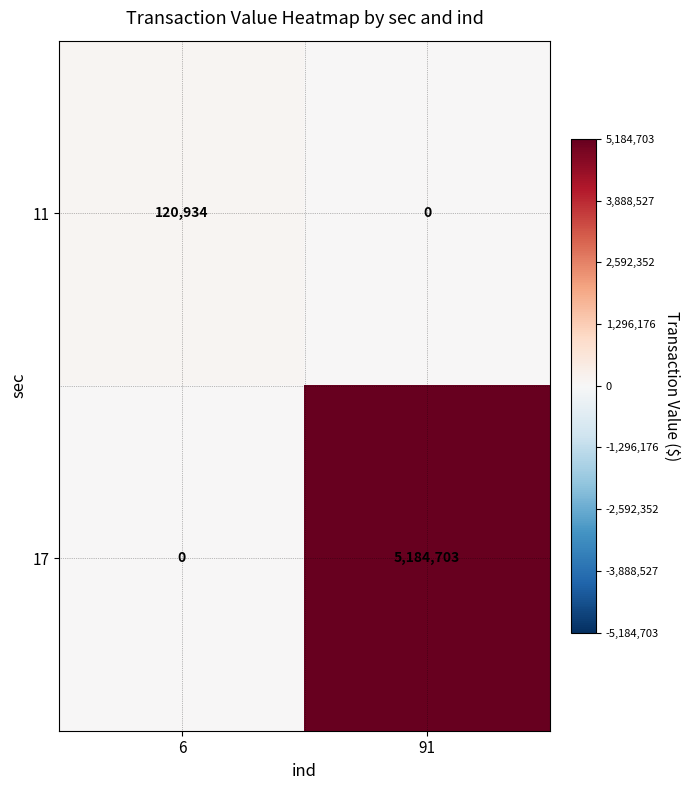

What is the highest value of the 17 series?

5184703